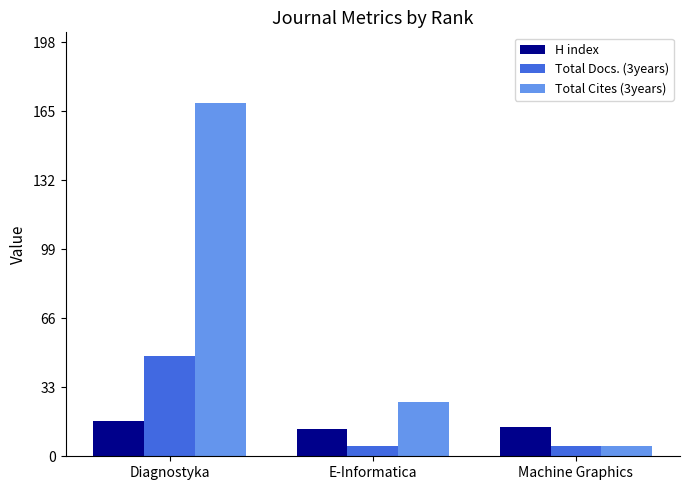

What is the value of the H index bar at the 2nd from the left?

13